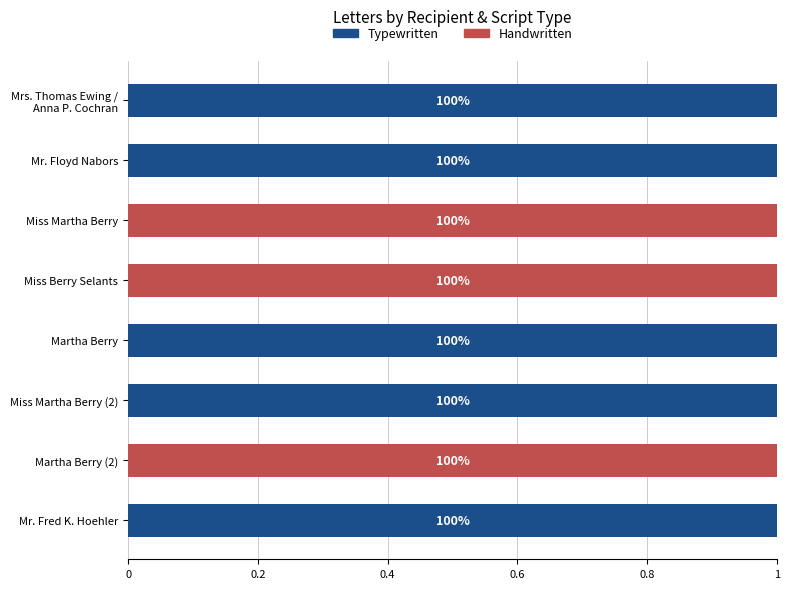

How many positive values does the Typewritten series have?

5